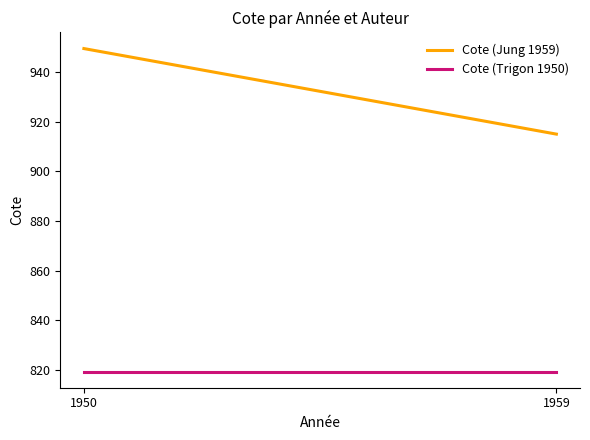

Is the value of Cote (Jung 1959) at 1950 greater than the value of Cote (Trigon 1950) at 1950?

Yes